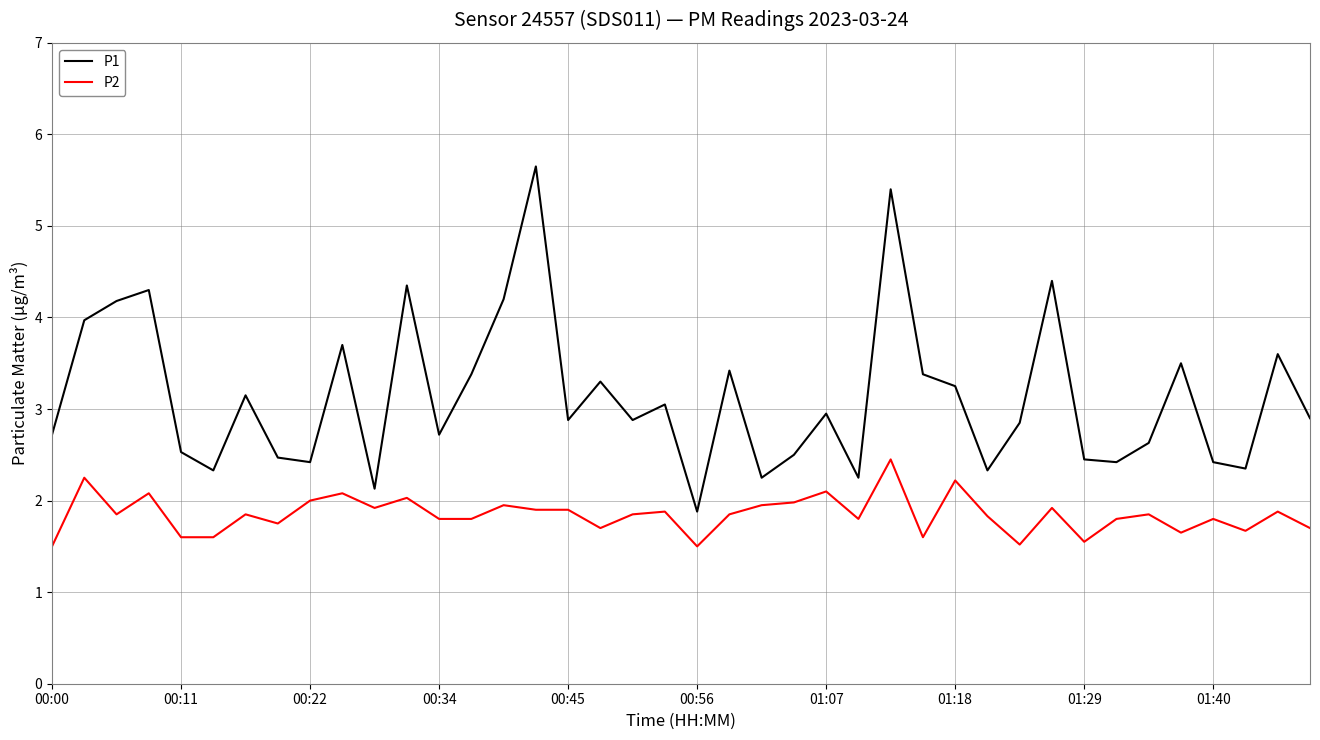

Rank the series by their average value, from highest to lowest.

P1, P2